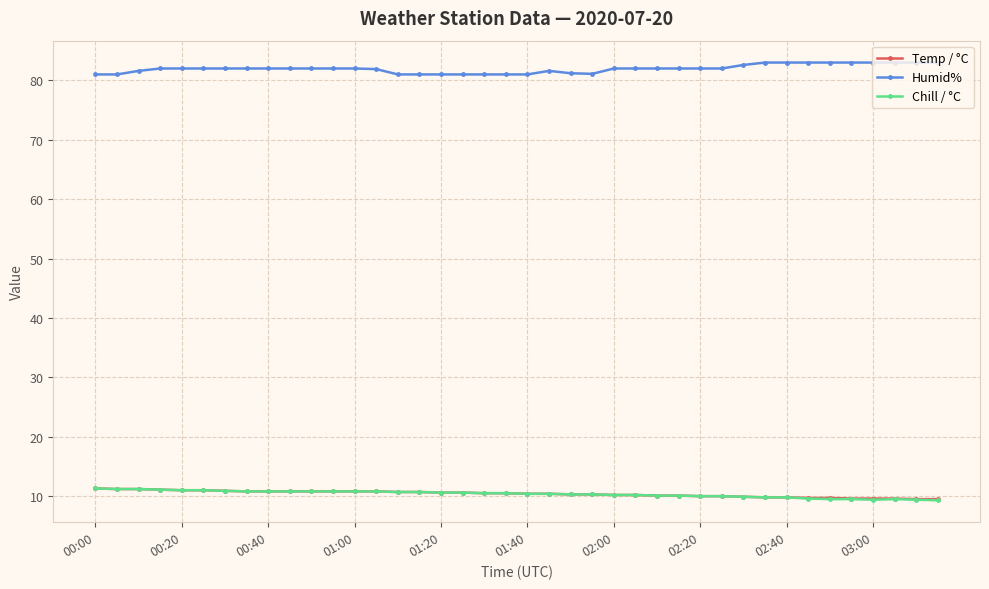

Which series has the largest total across all categories?

Humid%